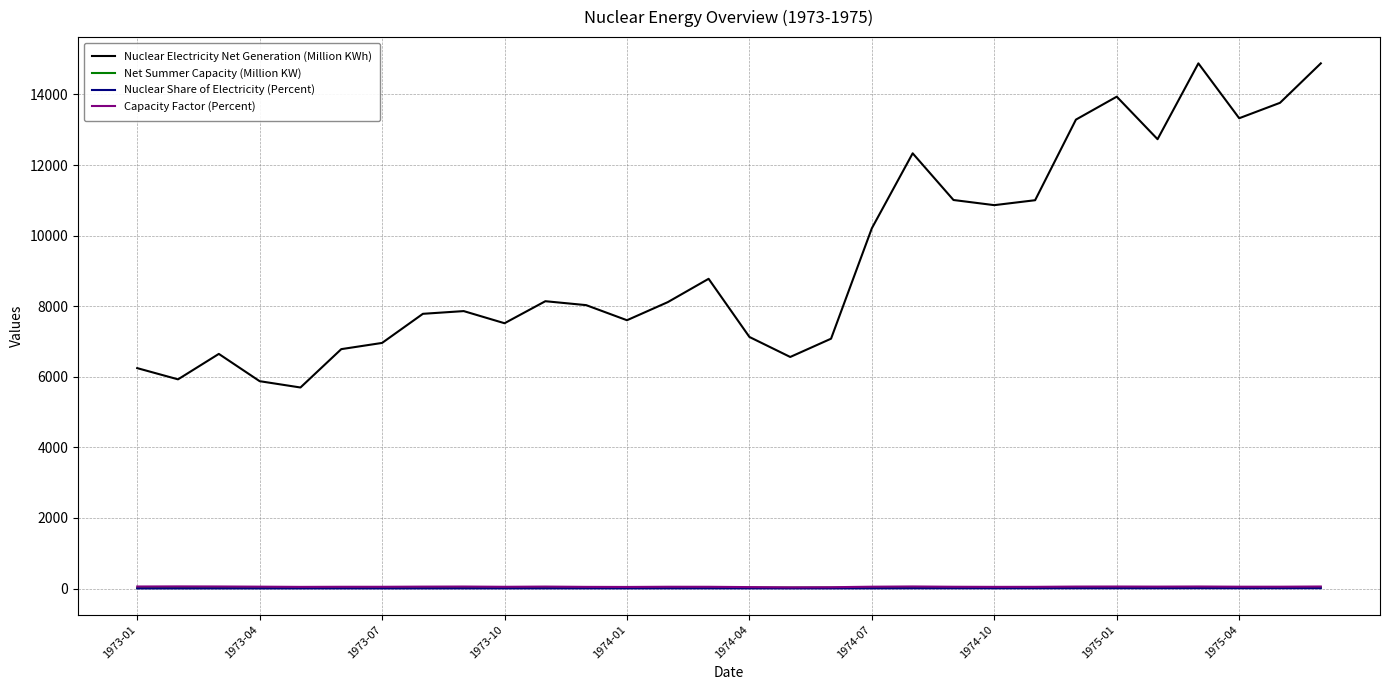

Which series has the widest spread of values?

Nuclear Electricity Net Generation (Million KWh)